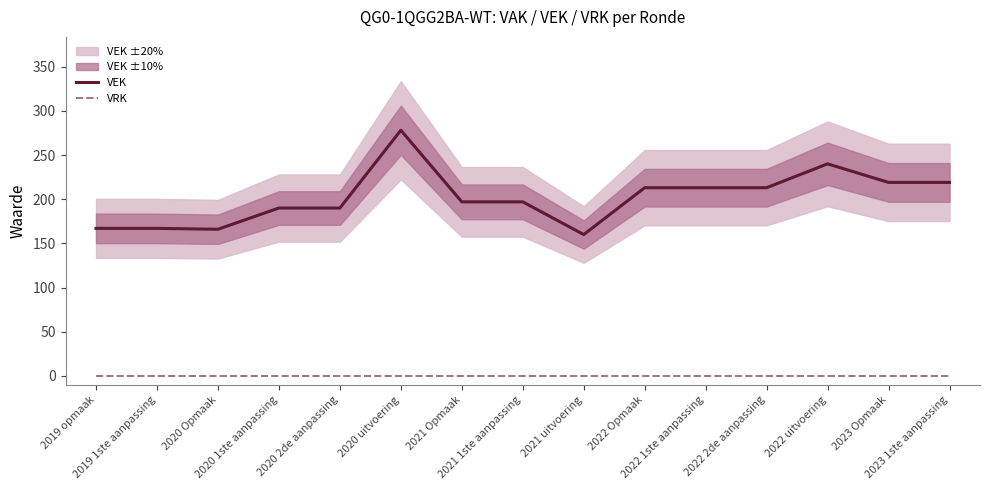

Which category has the highest value in the VRK series?

2019 opmaak